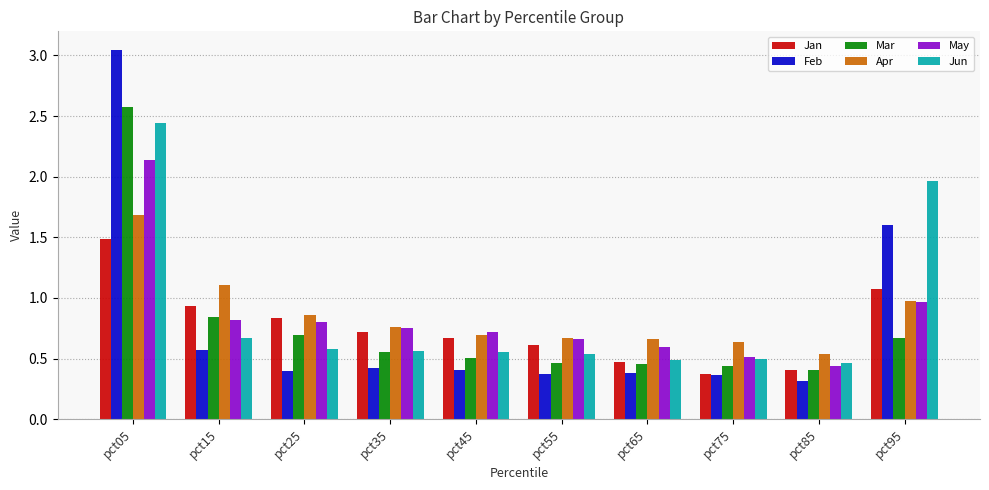

The May series shows 0.4 at pct55. True or false?

False